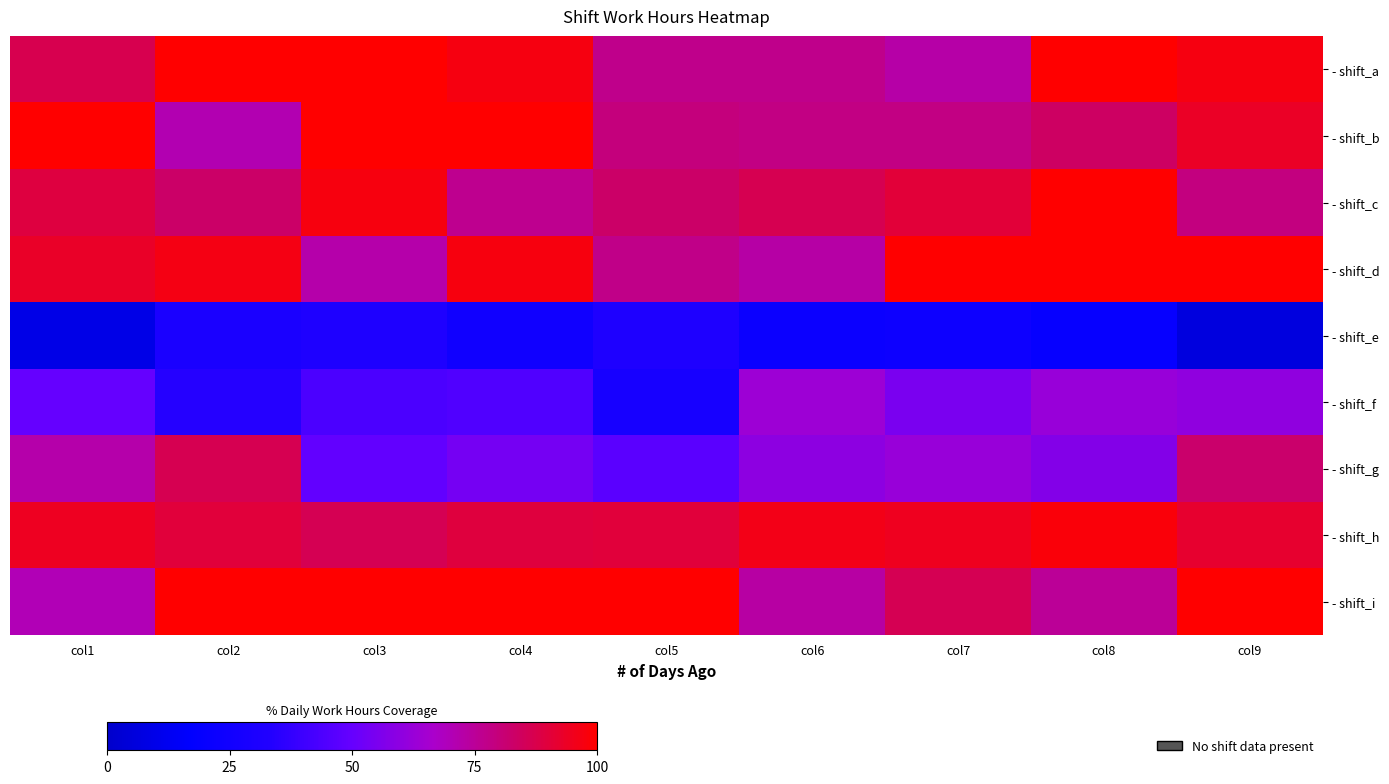

Which has a higher value, col3 or col6?

col3